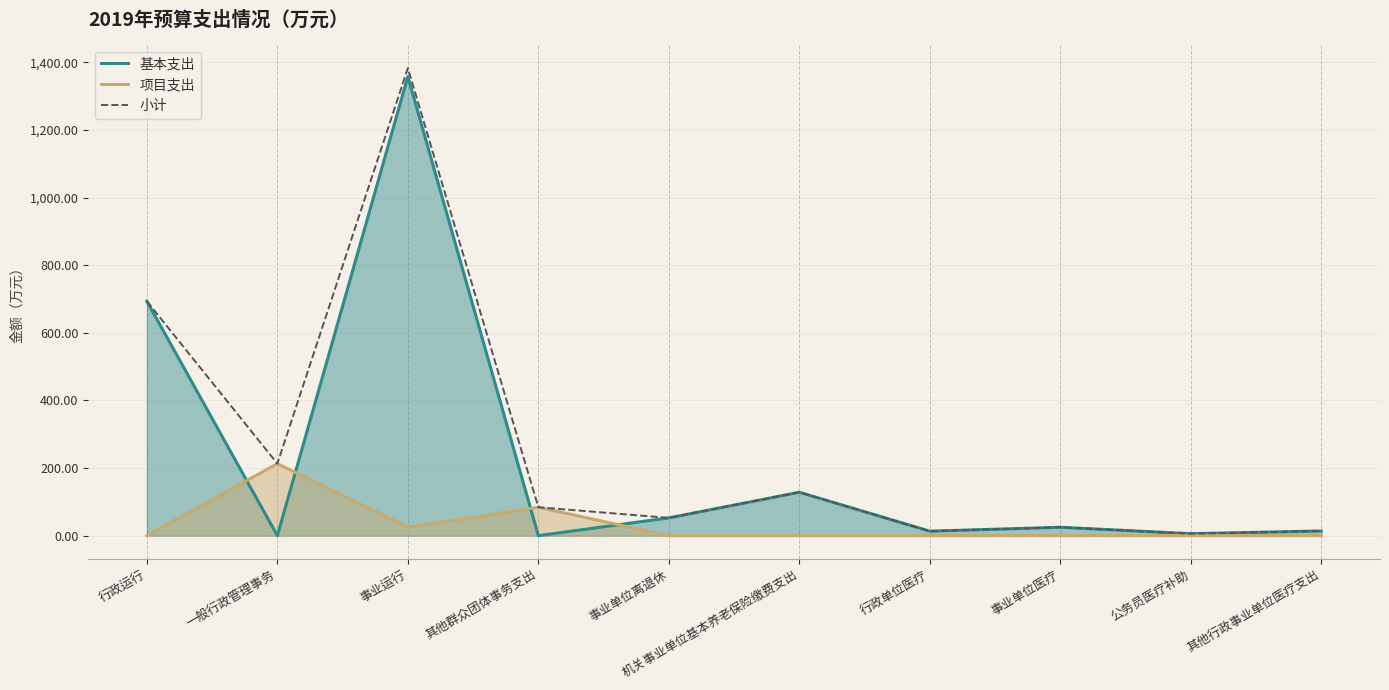

Reading right to left, transcribe all the data shown in this chart.

基本支出: 其他行政事业单位医疗支出=13.8	公务员医疗补助=5.8	事业单位医疗=24.8	行政单位医疗=13.2	机关事业单位基本养老保险缴费支出=128.4	事业单位离退休=52.5	其他群众团体事务支出=0.0	事业运行=1358.3	一般行政管理事务=0.0	行政运行=693.5
项目支出: 其他行政事业单位医疗支出=0.0	公务员医疗补助=0.0	事业单位医疗=0.0	行政单位医疗=0.0	机关事业单位基本养老保险缴费支出=0.0	事业单位离退休=0.0	其他群众团体事务支出=84.0	事业运行=25.0	一般行政管理事务=213.0	行政运行=0.0
小计: 其他行政事业单位医疗支出=13.8	公务员医疗补助=5.8	事业单位医疗=24.8	行政单位医疗=13.2	机关事业单位基本养老保险缴费支出=128.4	事业单位离退休=52.5	其他群众团体事务支出=84.0	事业运行=1383.3	一般行政管理事务=213.0	行政运行=693.5